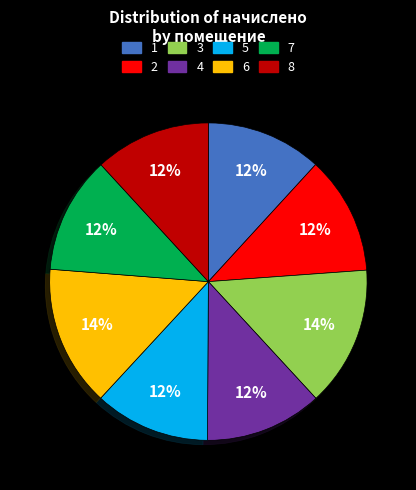

Do 4 and 5 together represent more than half of the pie?

No